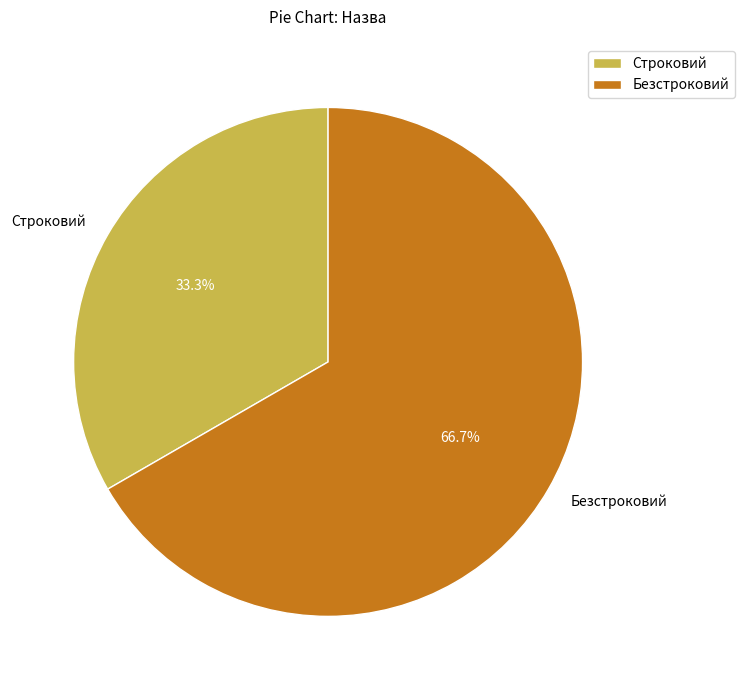

How many slices are in this pie chart?

2